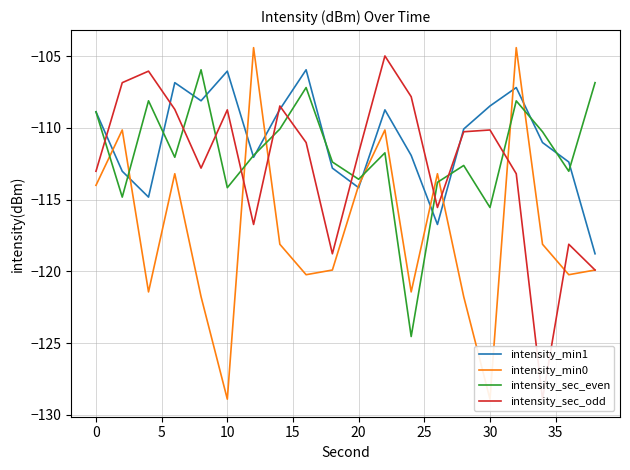

What is the difference between the highest and lowest values at 10?

6.3